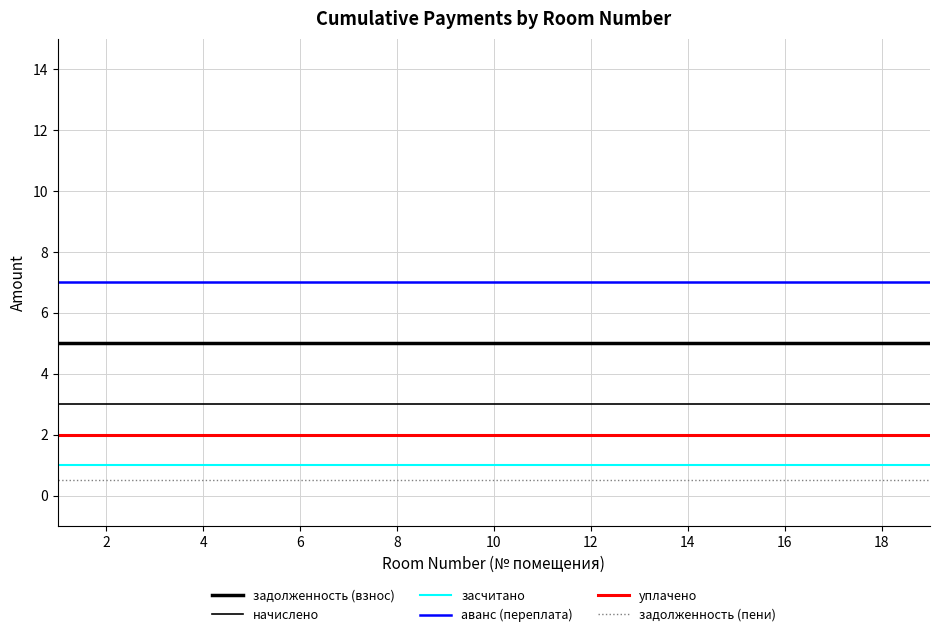

How many lines are shown in the chart?

6